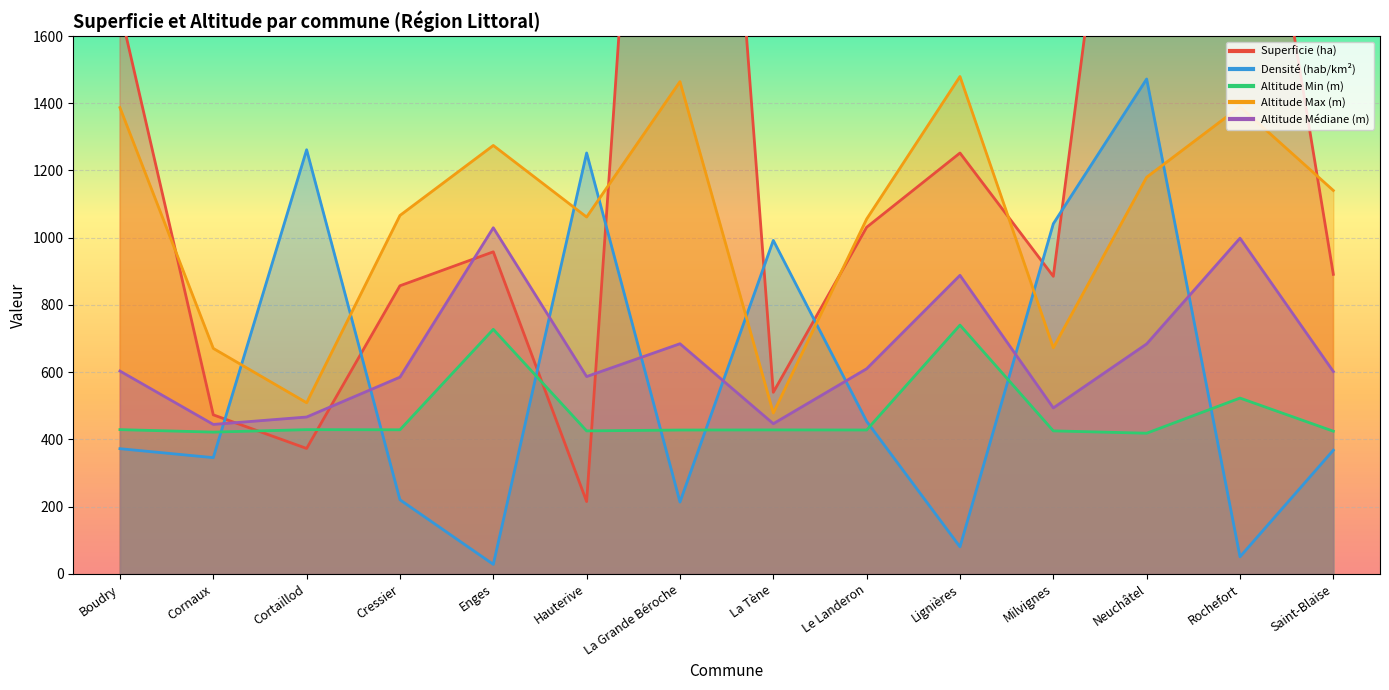

Which has a higher value, La Grande Béroche or Milvignes?

La Grande Béroche